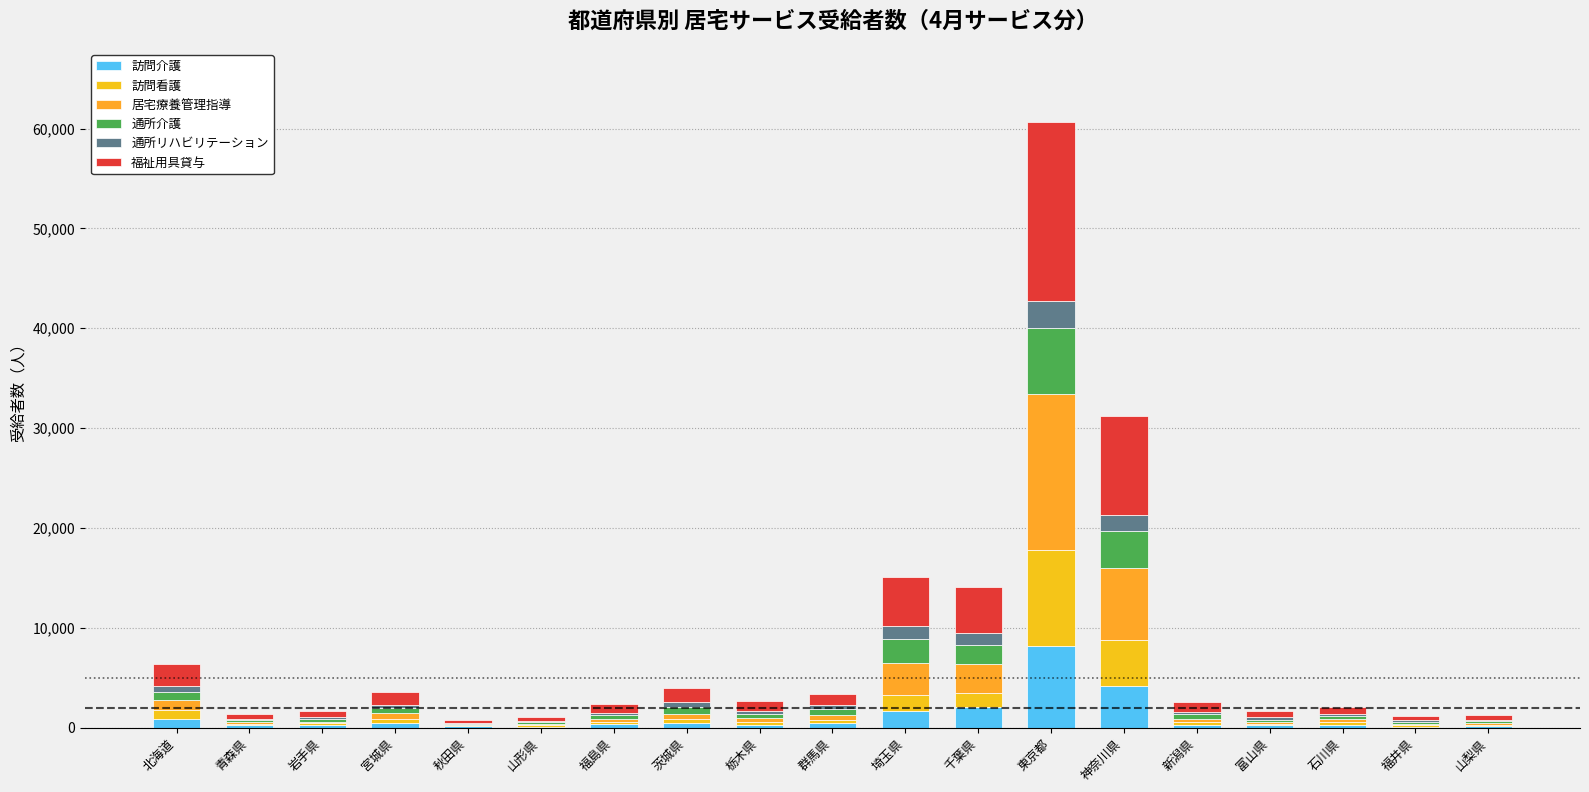

Rank the series by their maximum value, from lowest to highest.

通所リハビリテーション, 通所介護, 訪問介護, 訪問看護, 居宅療養管理指導, 福祉用具貸与